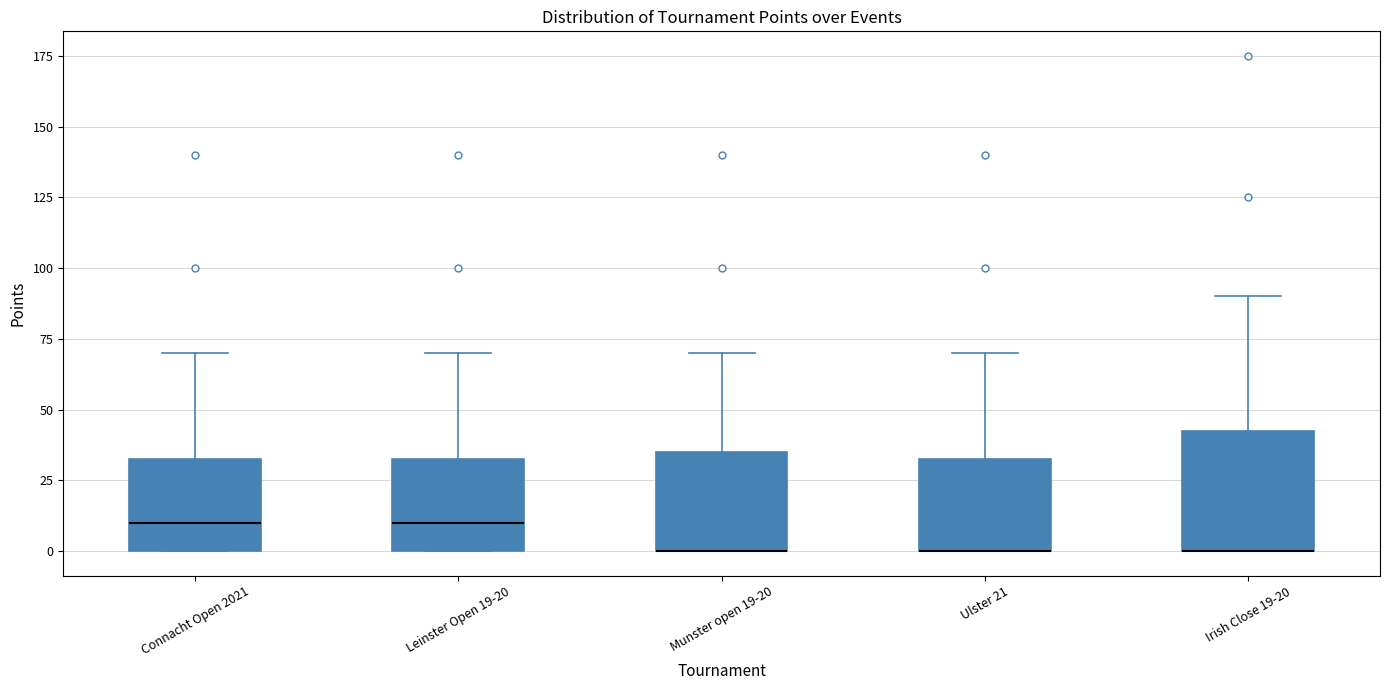

Reading left to right, read every box against the y-axis: the position of its median line, the range the box covers, and the ends of its whiskers. The values are not printed on the chart, so give them approximately, as read against the axis.

Connacht Open 2021: median 10, box 0 to 35, whiskers 0 to 70
Leinster Open 19-20: median 10, box 0 to 35, whiskers 0 to 70
Munster open 19-20: median 0 (drawn on the box's lower edge), box 0 to 35, whiskers 0 to 70
Ulster 21: median 0 (drawn on the box's lower edge), box 0 to 35, whiskers 0 to 70
Irish Close 19-20: median 0 (drawn on the box's lower edge), box 0 to 45, whiskers 0 to 90